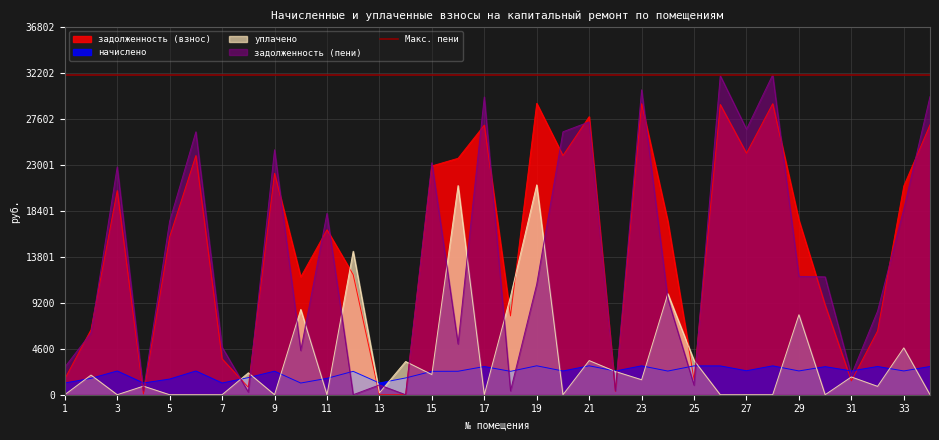

Which series has the widest spread of values?

задолженность (пени)